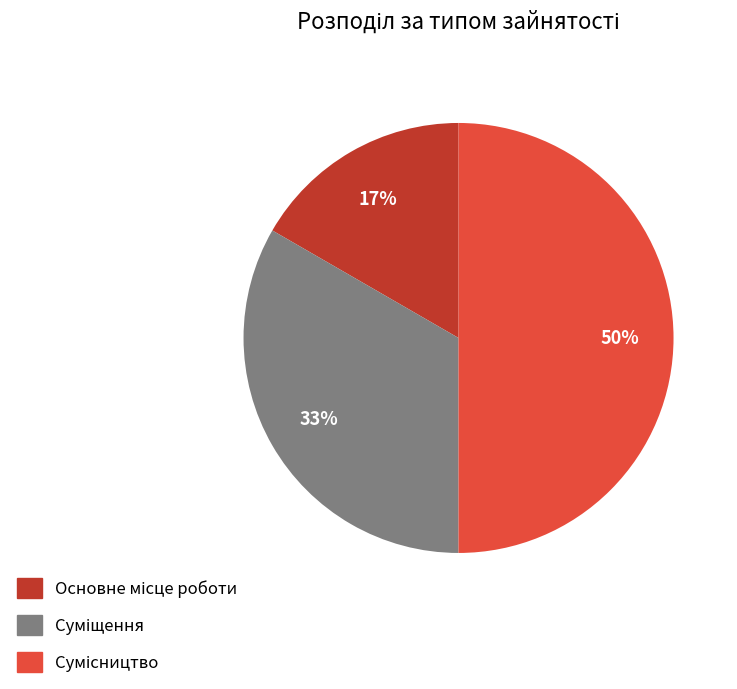

To the nearest percent, what is the average slice percentage?

33%